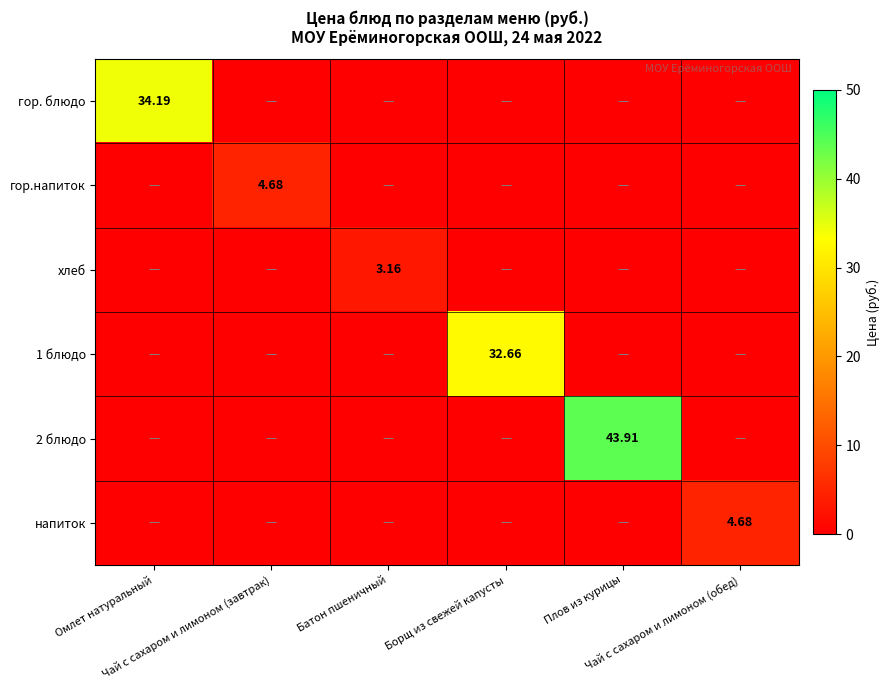

True or false: 1 блюдо has a value of 0.0 at Батон пшеничный.

True